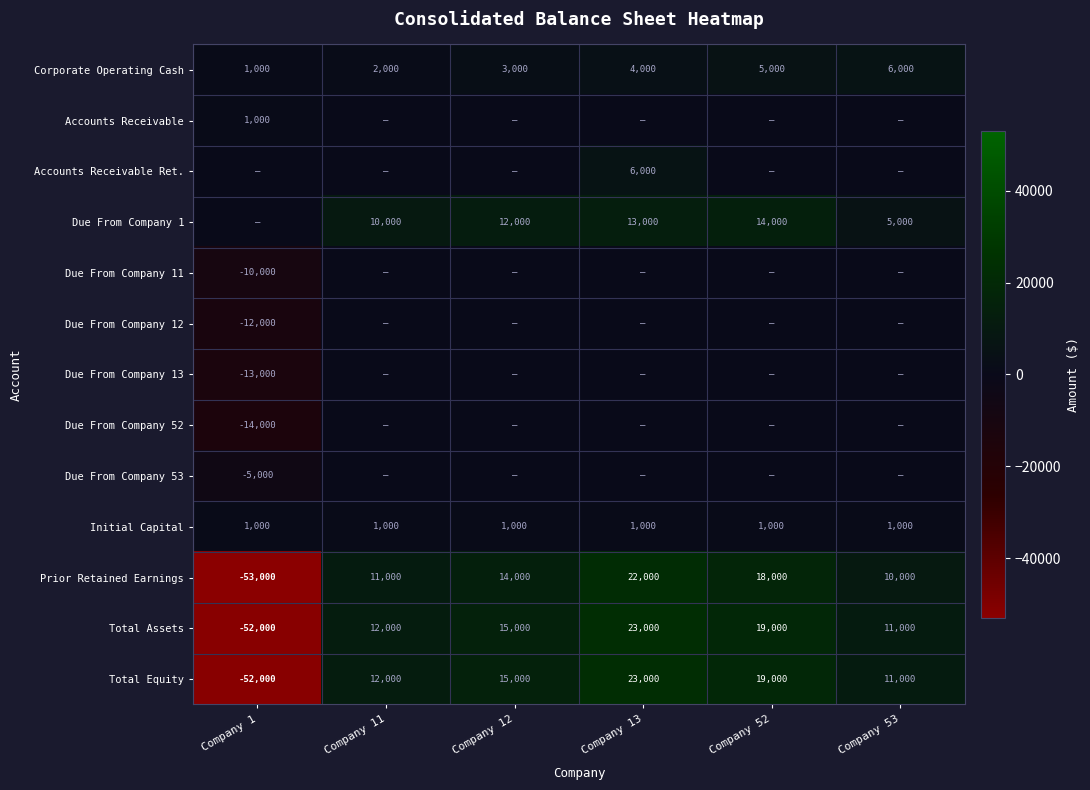

At which category is the sum across all series the highest?

Company 13